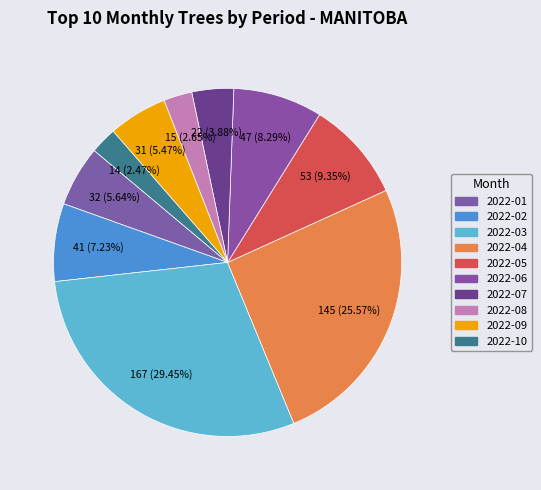

What is the ratio of the value at 2022-08 to the value at 2022-06?

0.3